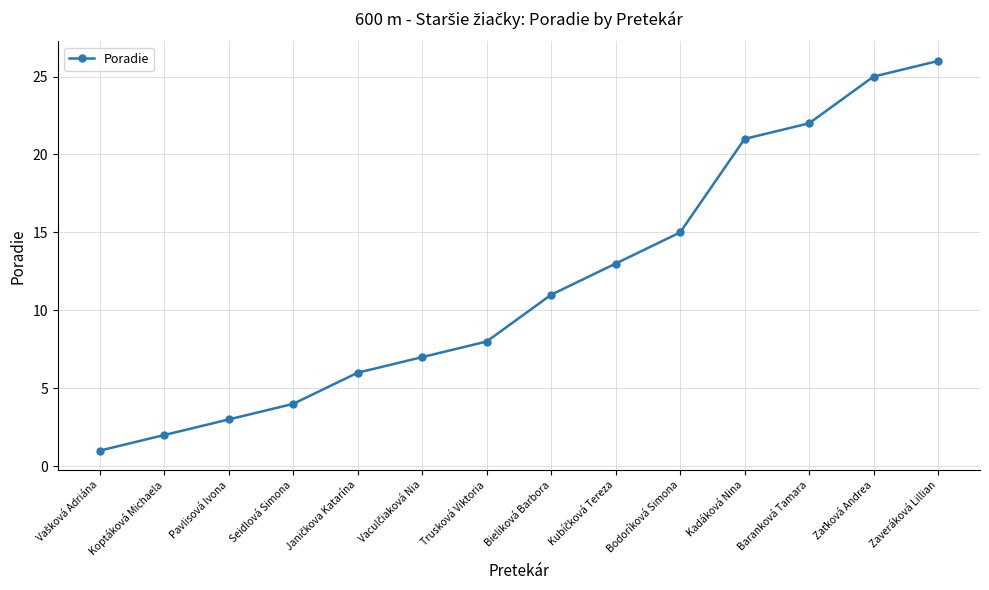

Count the number of data series in this chart.

1